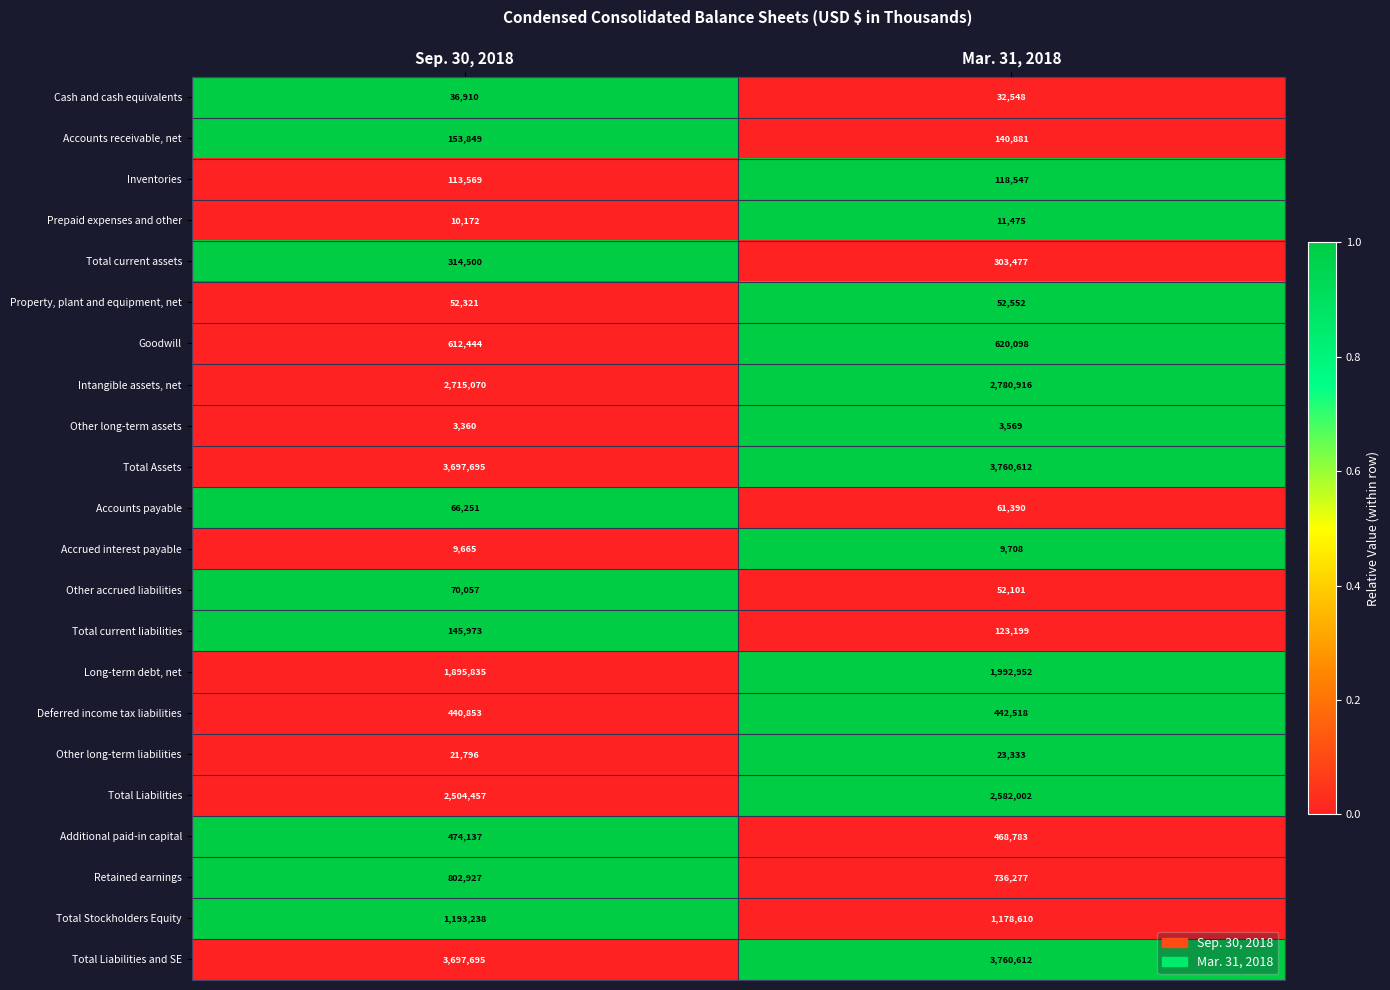

The value of Other accrued liabilities at Sep. 30, 2018 is 70057. True or false?

True